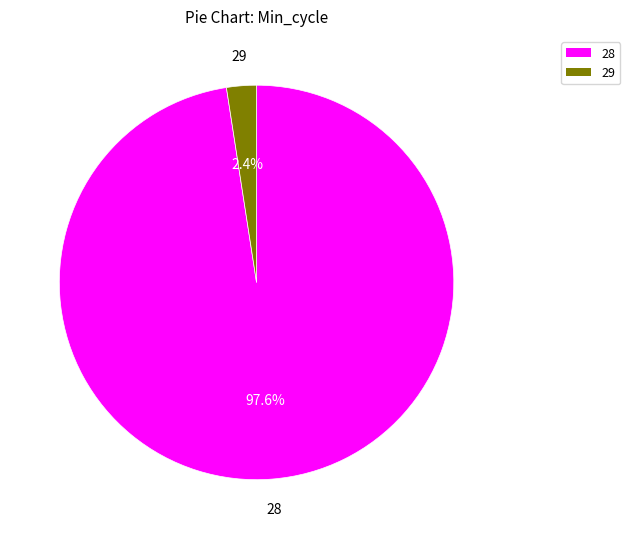

Does any single category account for the majority?

Yes